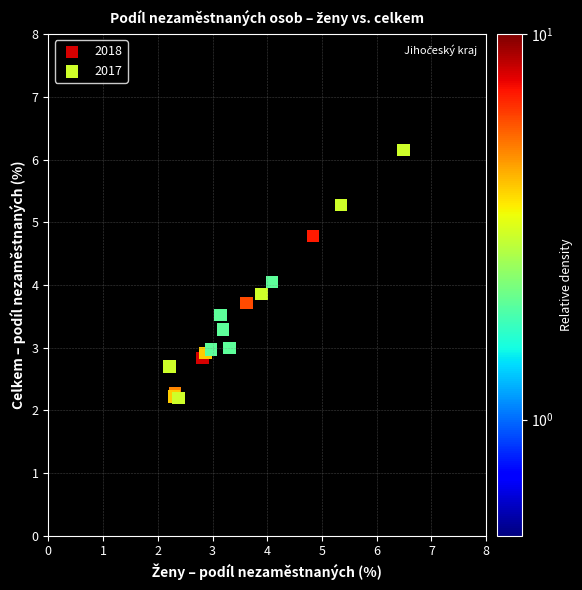

Which series reaches the maximum Y coordinate?

2017